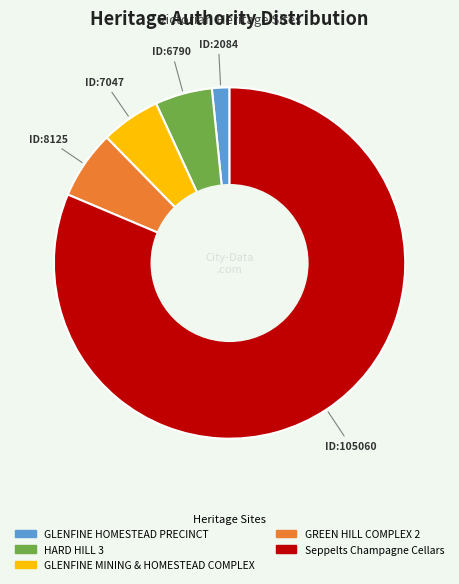

True or false: GLENFINE MINING & HOMESTEAD COMPLEX accounts for 1% of the total.

False